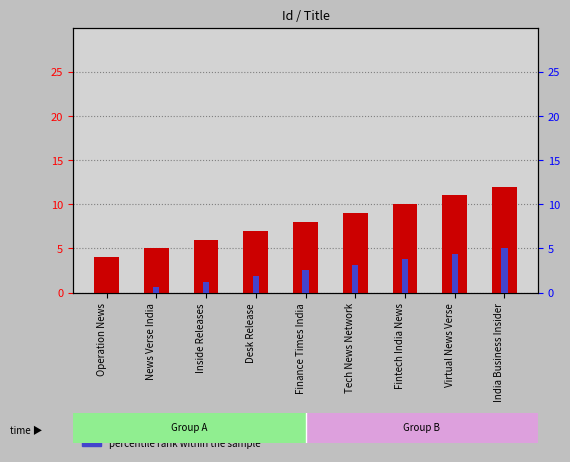

Reading left to right, transcribe all the data shown in this chart.

count: Operation News=4.0	News Verse India=5.0	Inside Releases=6.0	Desk Release=7.0	Finance Times India=8.0	Tech News Network=9.0	Fintech India News=10.0	Virtual News Verse=11.0	India Business Insider=12.0
percentile rank within the sample: Operation News=0.0	News Verse India=0.6	Inside Releases=1.2	Desk Release=1.9	Finance Times India=2.5	Tech News Network=3.1	Fintech India News=3.8	Virtual News Verse=4.4	India Business Insider=5.0